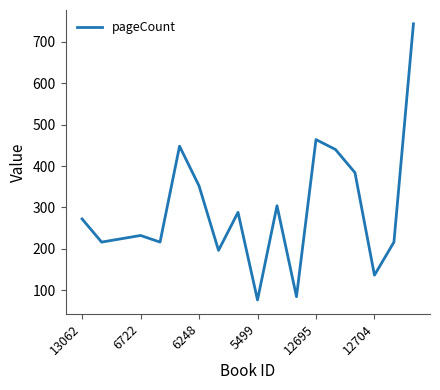

What is the greatest value displayed?

744